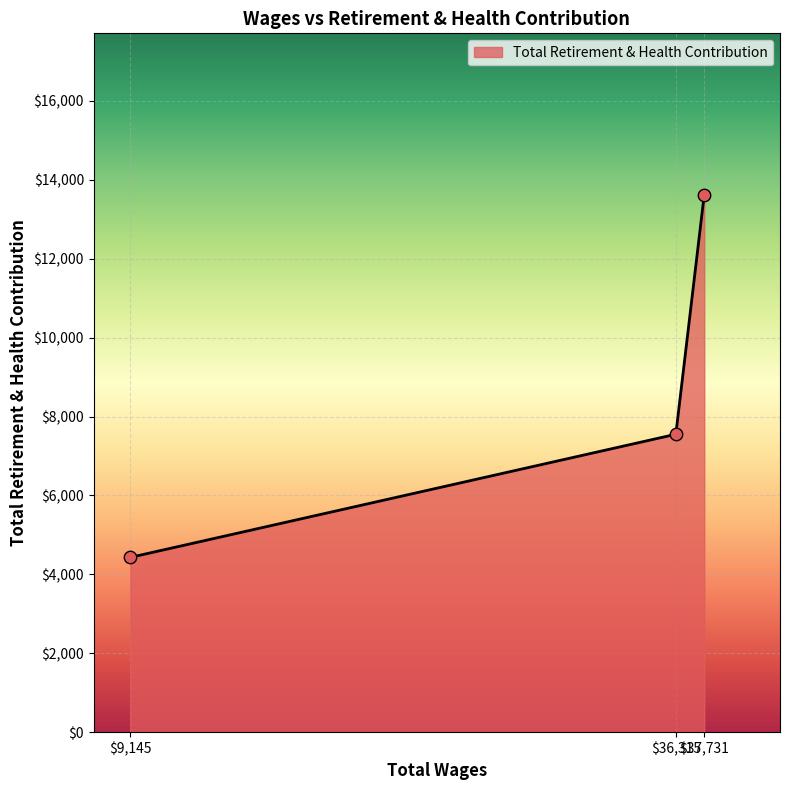

What is the smallest value displayed?

4431